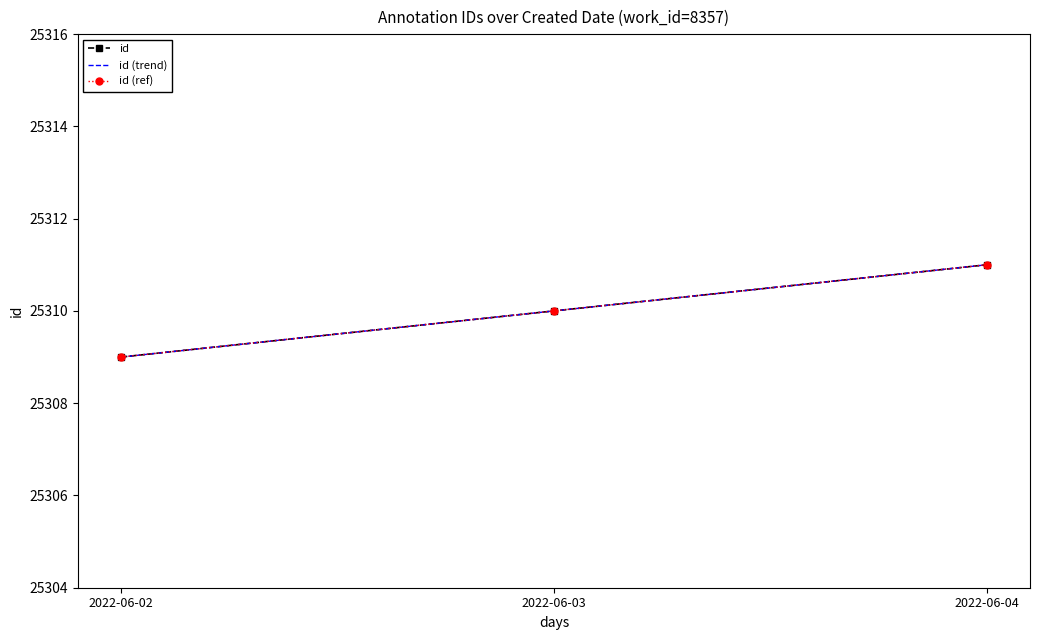

What is the value of the id (ref) point at the 2nd from the left?

25310